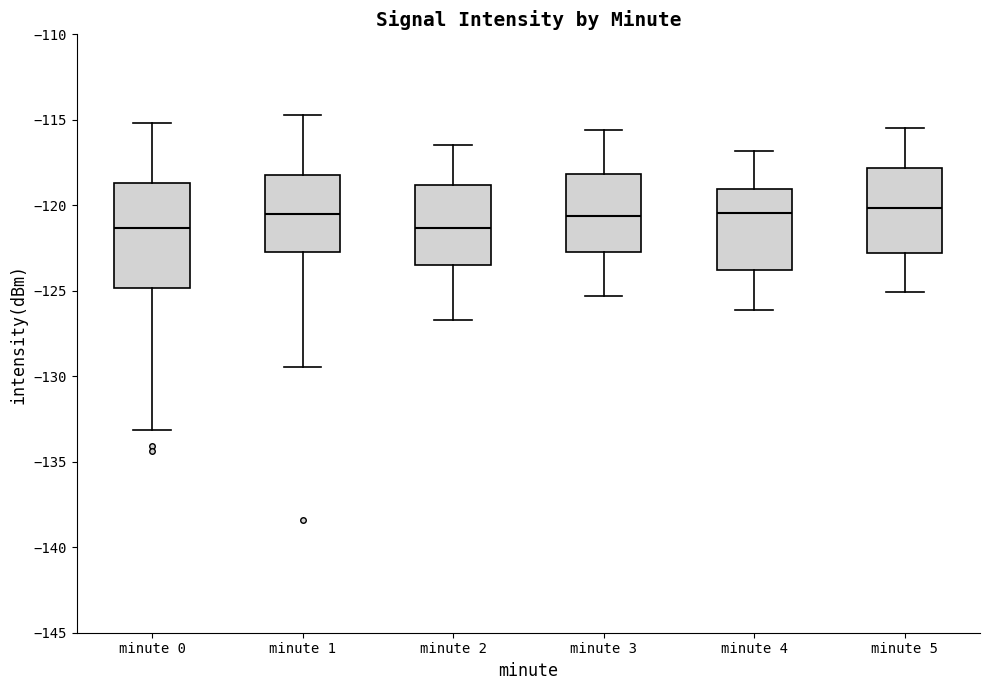

Reading left to right, read every box against the y-axis: the position of its median line, the range the box covers, and the ends of its whiskers. The values are not printed on the chart, so give them approximately, as read against the axis.

minute 0: median -121.5, box -125.0 to -118.5, whiskers -133.0 to -115.0
minute 1: median -120.5, box -122.5 to -118.0, whiskers -129.5 to -114.5
minute 2: median -121.5, box -123.5 to -119.0, whiskers -126.5 to -116.5
minute 3: median -120.5, box -122.5 to -118.0, whiskers -125.5 to -115.5
minute 4: median -120.5, box -124.0 to -119.0, whiskers -126.0 to -117.0
minute 5: median -120.0, box -123.0 to -118.0, whiskers -125.0 to -115.5